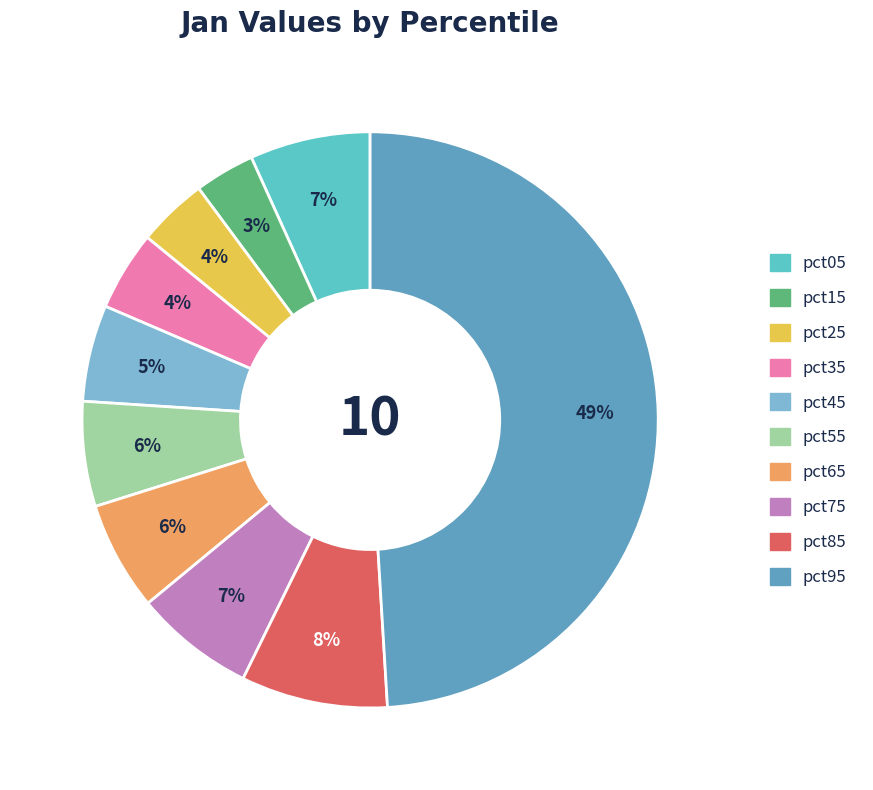

To the nearest percent, what portion does pct65 represent?

6%